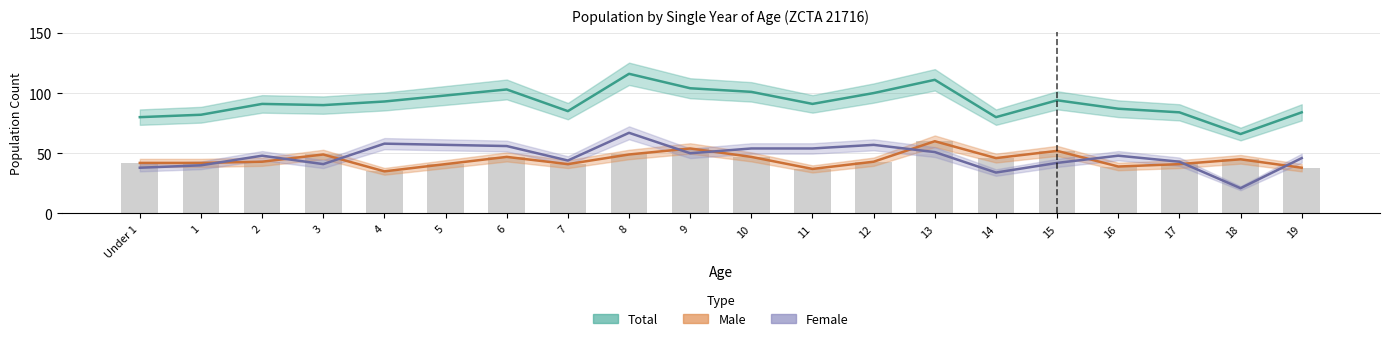

What is the average value of the Female series?

47